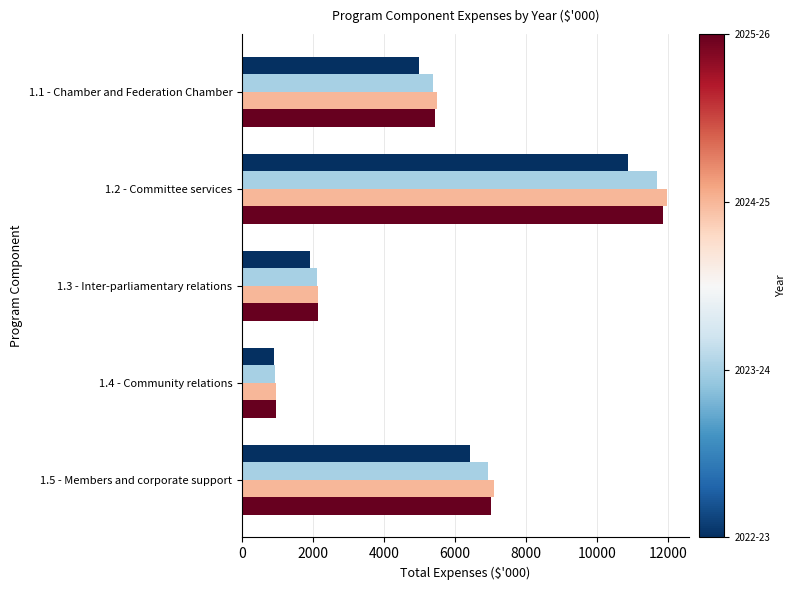

How many categories are shown in the chart?

5